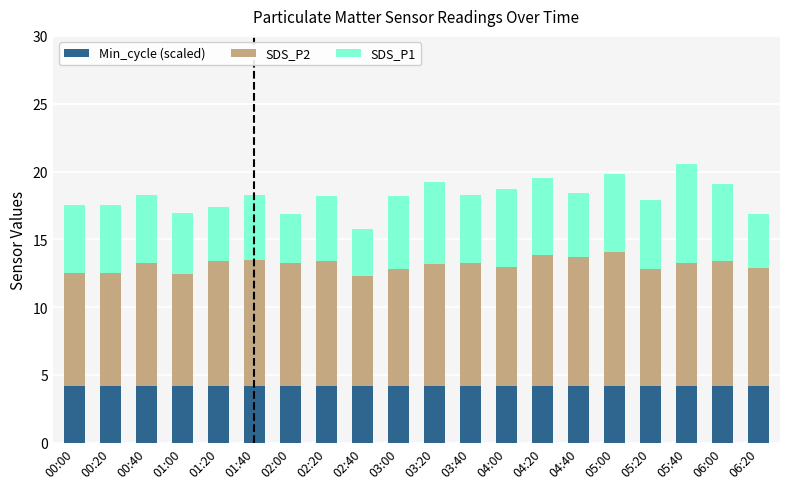

What is the lowest value of the Min_cycle (scaled) series?

4.2